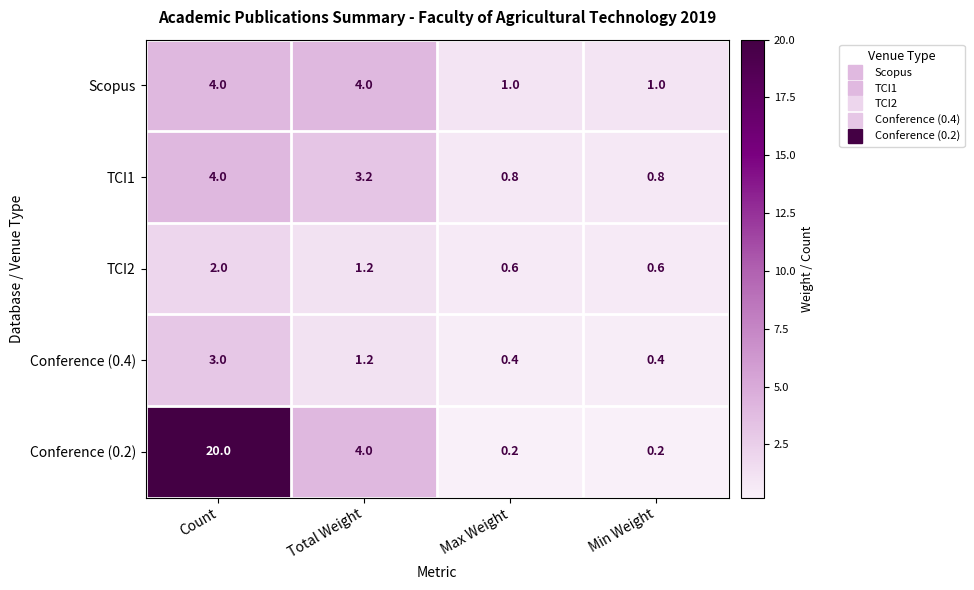

Which series has the largest range (max minus min)?

Conference (0.2)